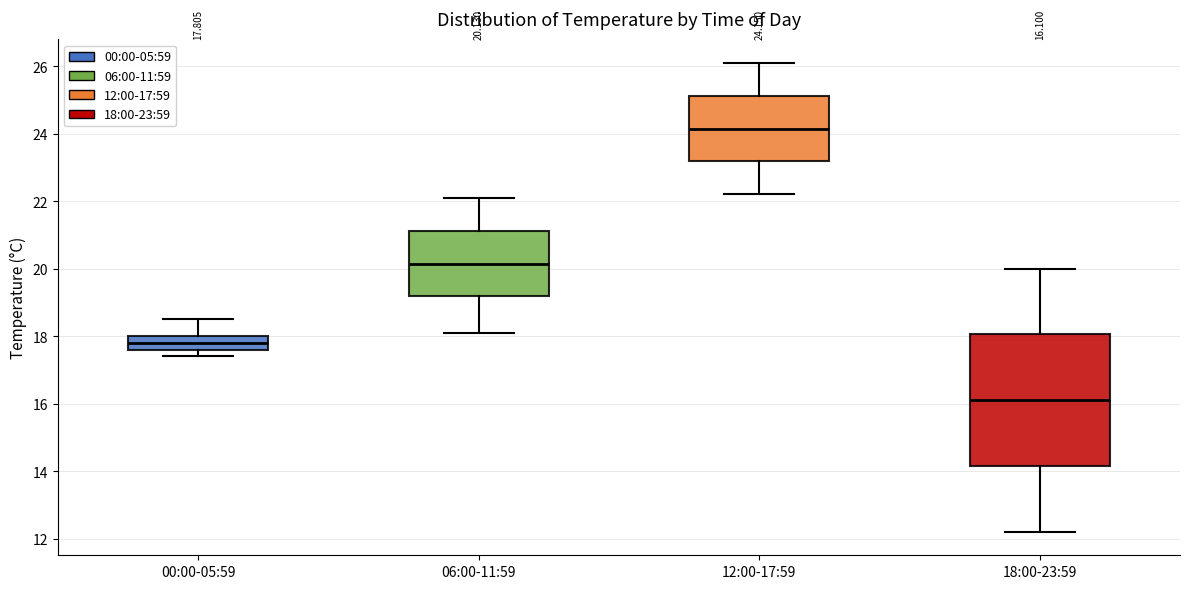

Which box's median line is the lowest?

18:00-23:59